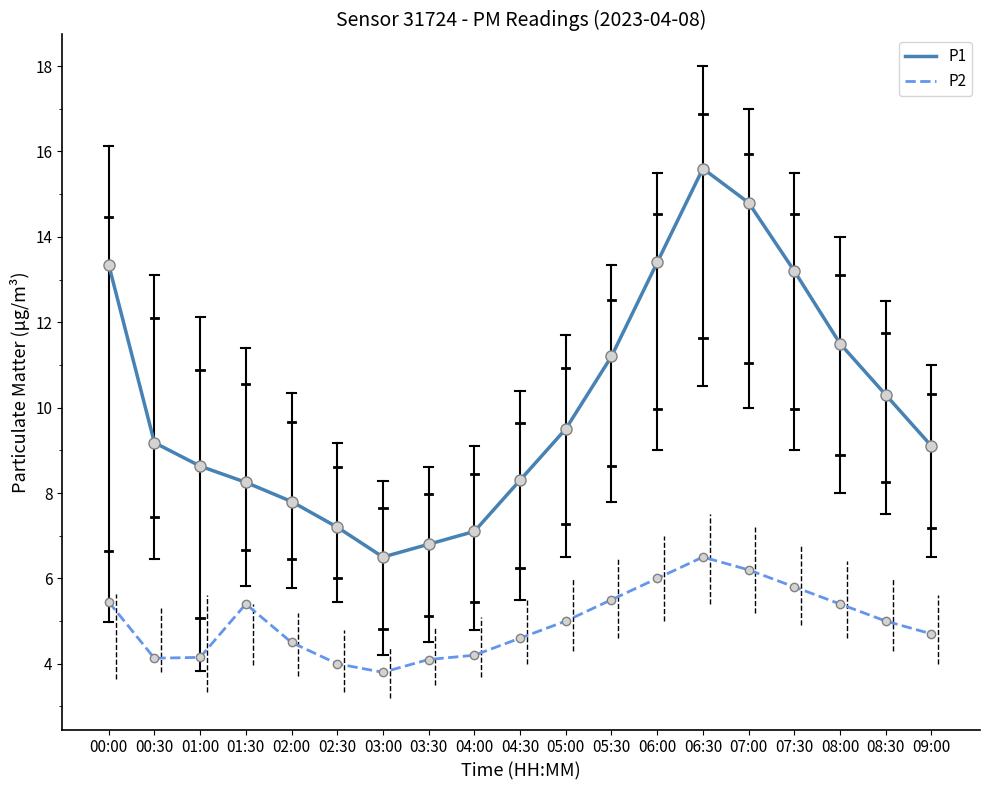

What is the average value of the P1 series?

10.1